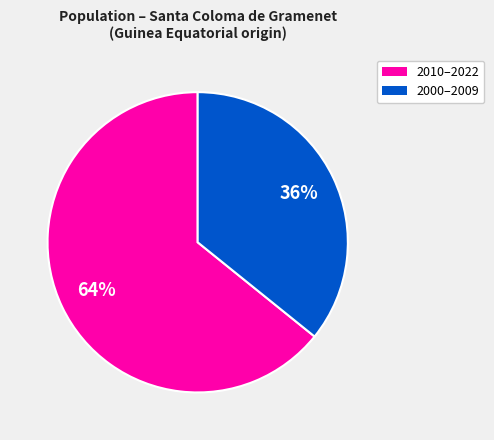

To the nearest percent, what is the average slice percentage?

50%